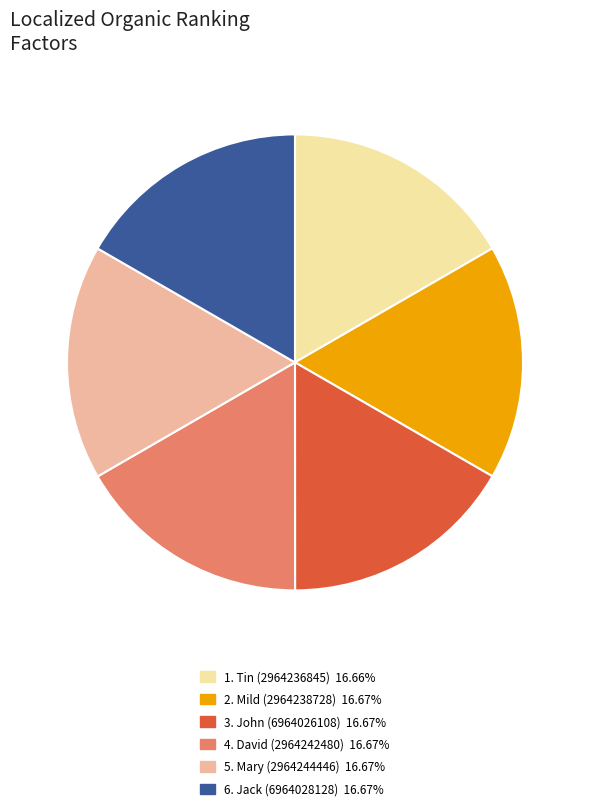

How many slices are in this pie chart?

6